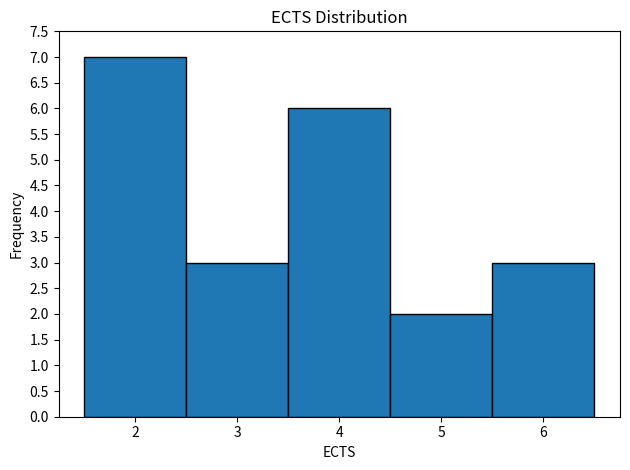

Reading left to right, transcribe this chart: for each bar, give the range it covers on the x-axis and its height. The values are not printed on the chart, so give them approximately, as read against the axis.

1.5 to 2.5: 7
2.5 to 3.5: 3
3.5 to 4.5: 6
4.5 to 5.5: 2
5.5 to 6.5: 3